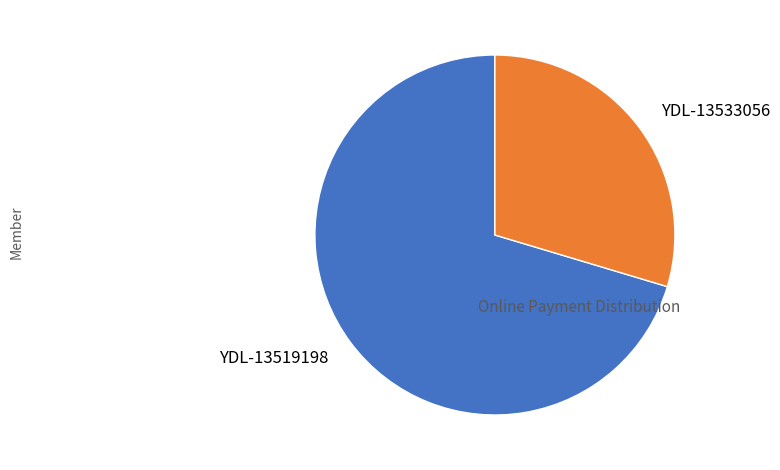

Is the sum of YDL-13519198 and YDL-13533056 greater than half?

Yes